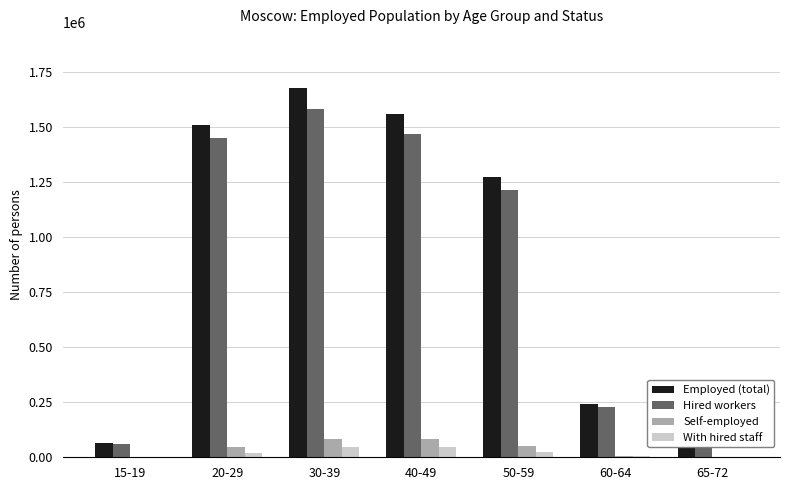

What is the maximum value shown in the chart?

1680288